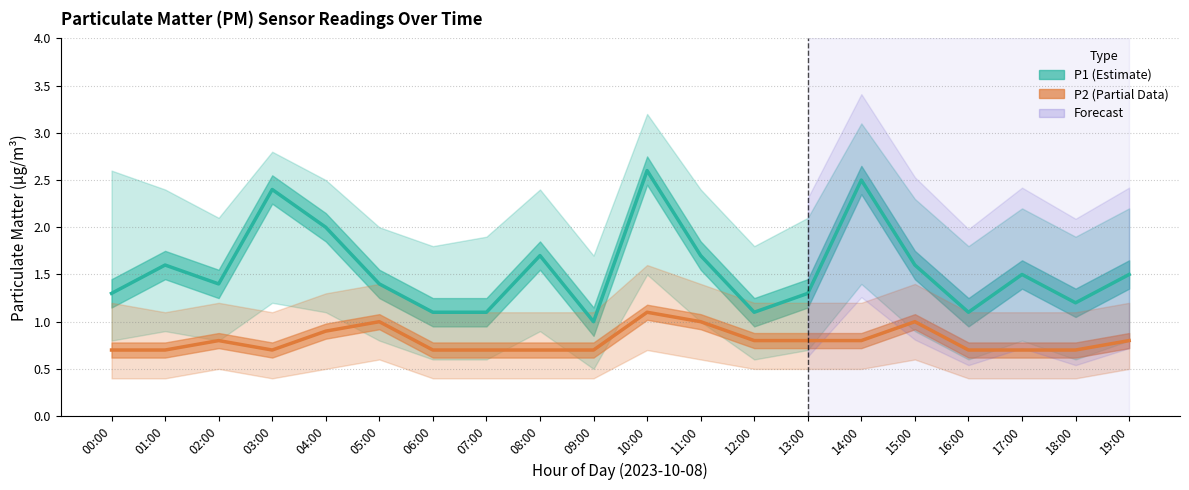

True or false: P2 (Estimate based on partial data) and P1 (Estimate) cross at least once.

False